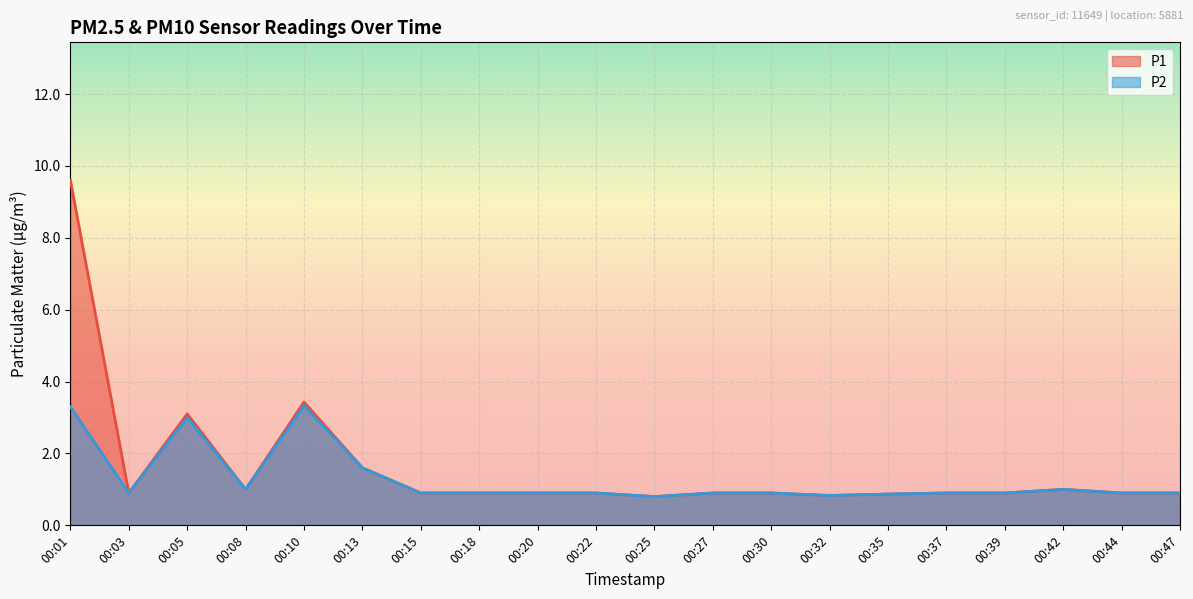

List the series in order of their overall mean, highest first.

P1, P2